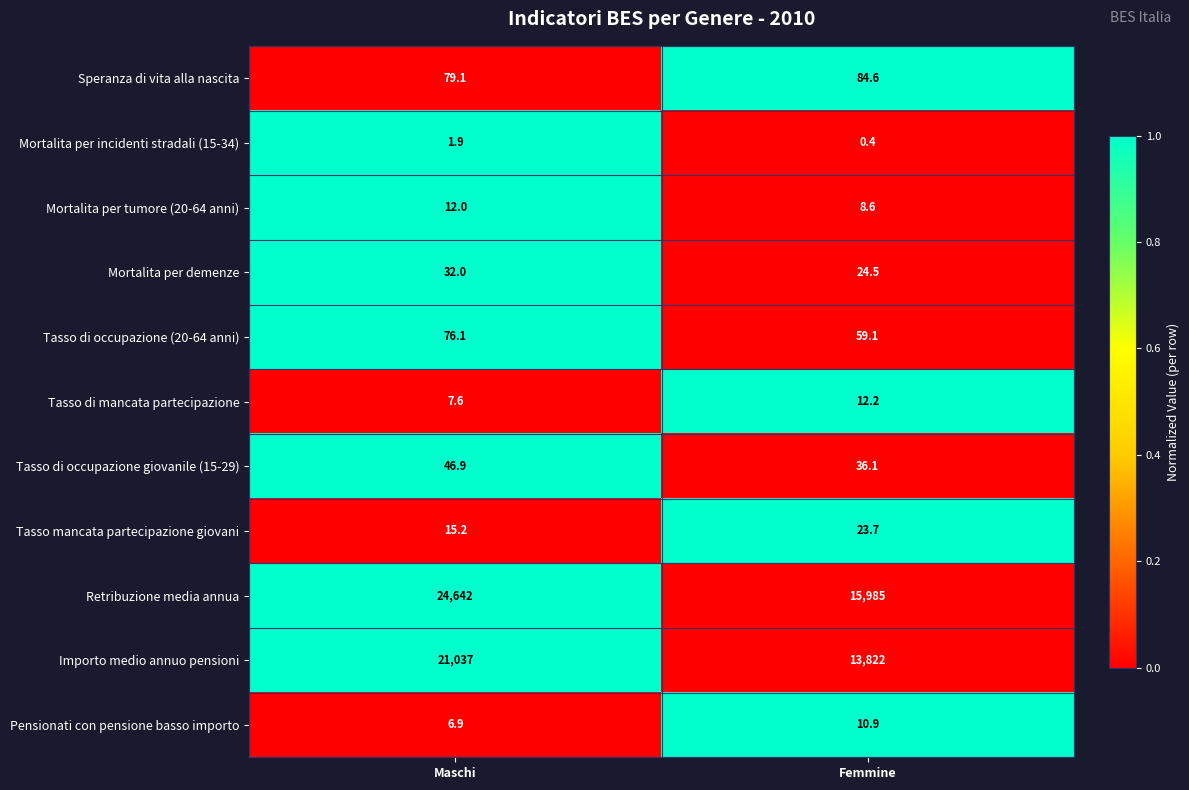

How many data points in Pensionati con pensione basso importo are above 10?

1